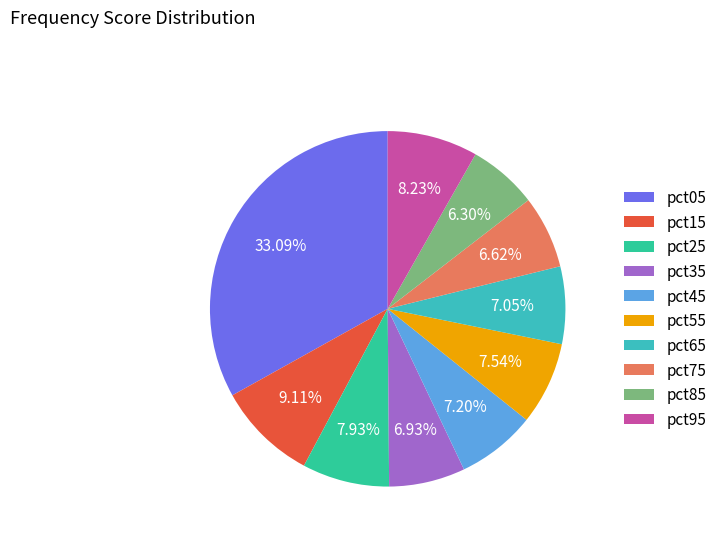

Which category has the biggest portion of the pie?

pct05